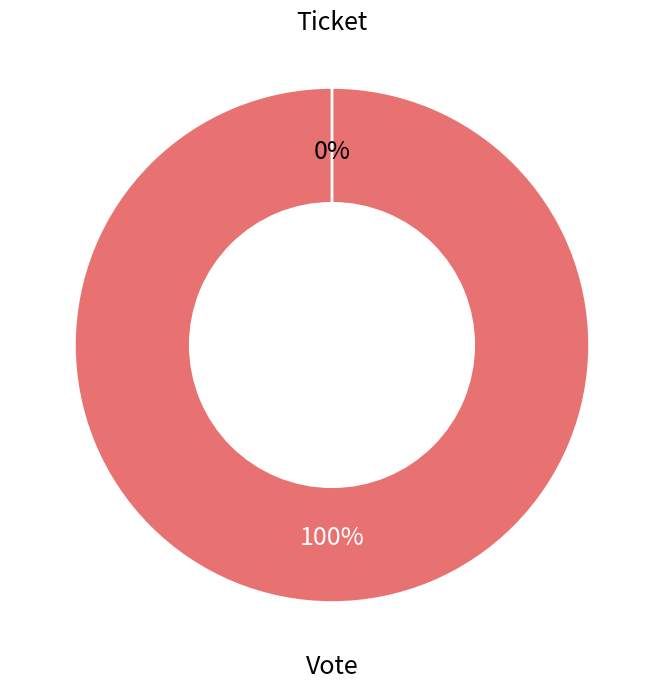

What percentage is NOT represented by Ticket?

100.0%